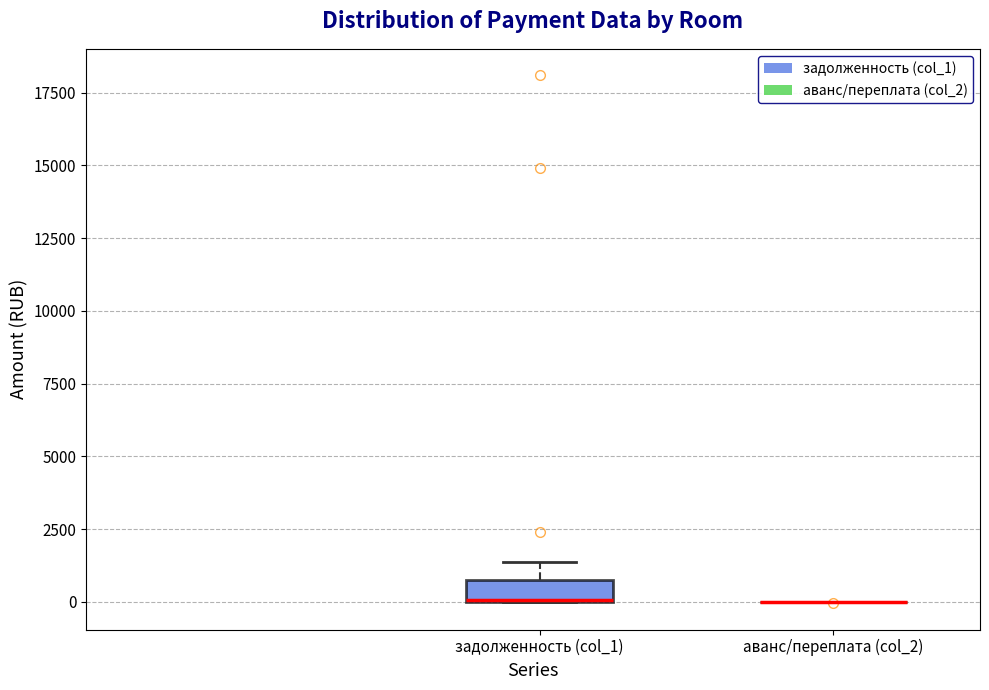

Which box is the tallest, from its lower edge to its upper edge?

задолженность (col_1)